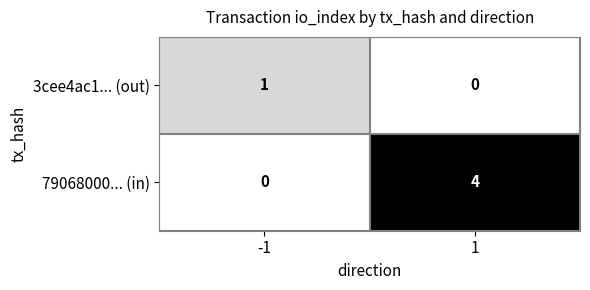

Which series has the largest range (max minus min)?

79068000... (in)